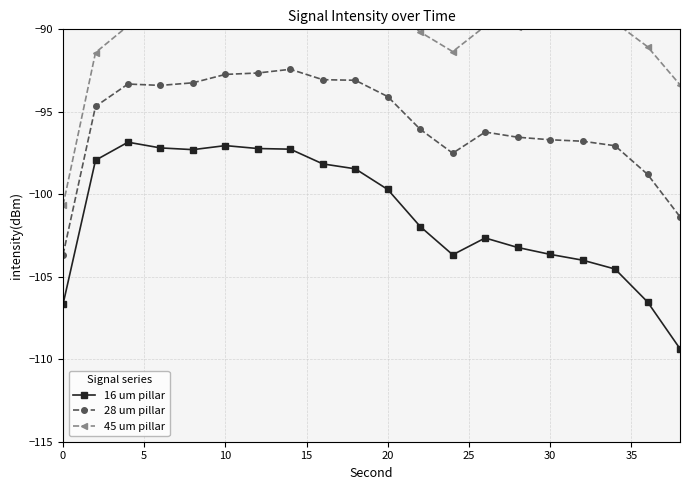

True or false: 16 um pillar and 28 um pillar cross at least once.

False